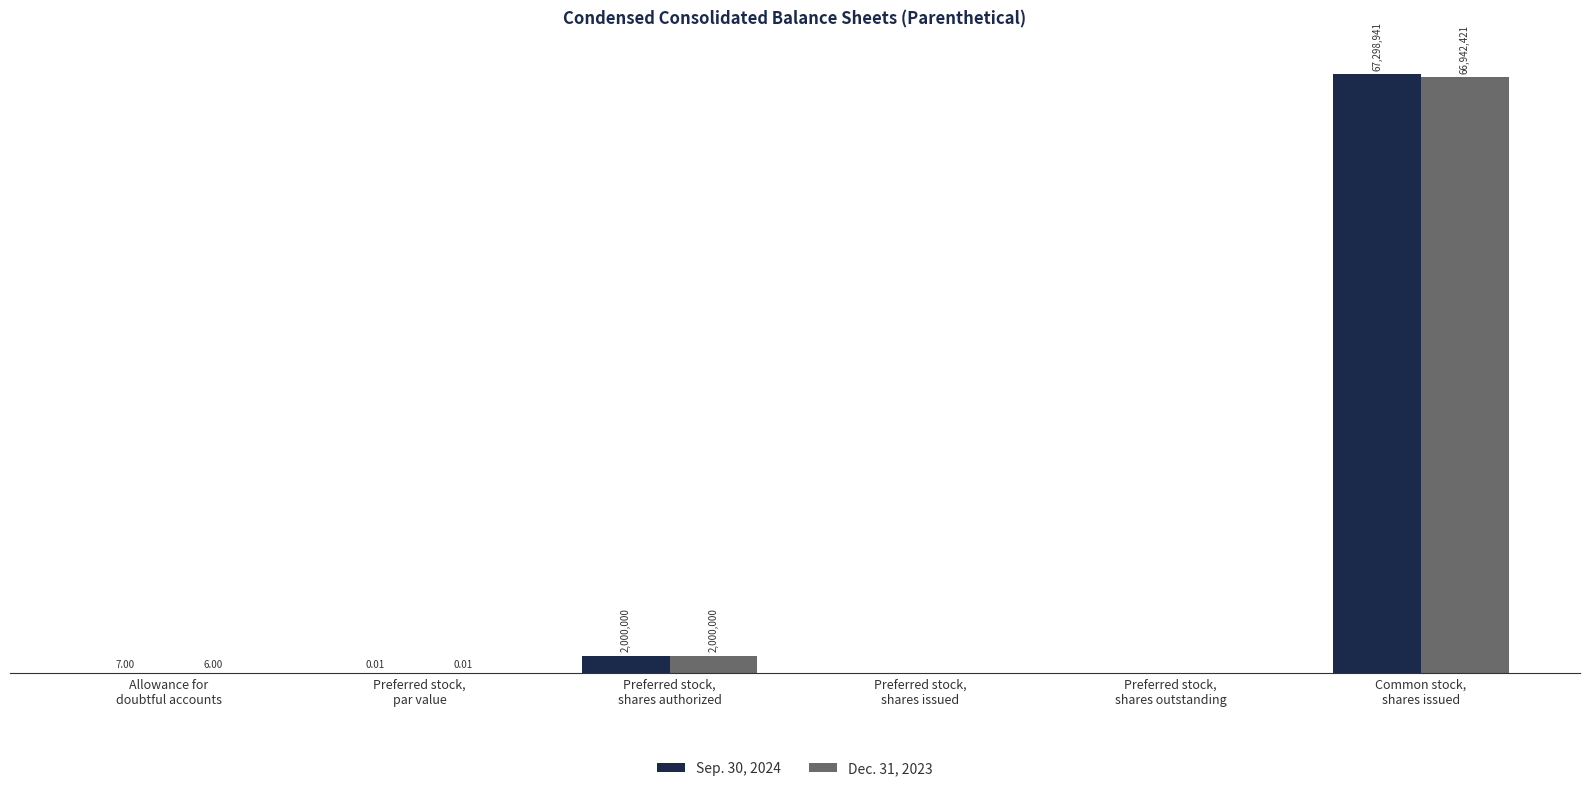

What is the label of the 2nd bar from the left?

Preferred stock,
par value